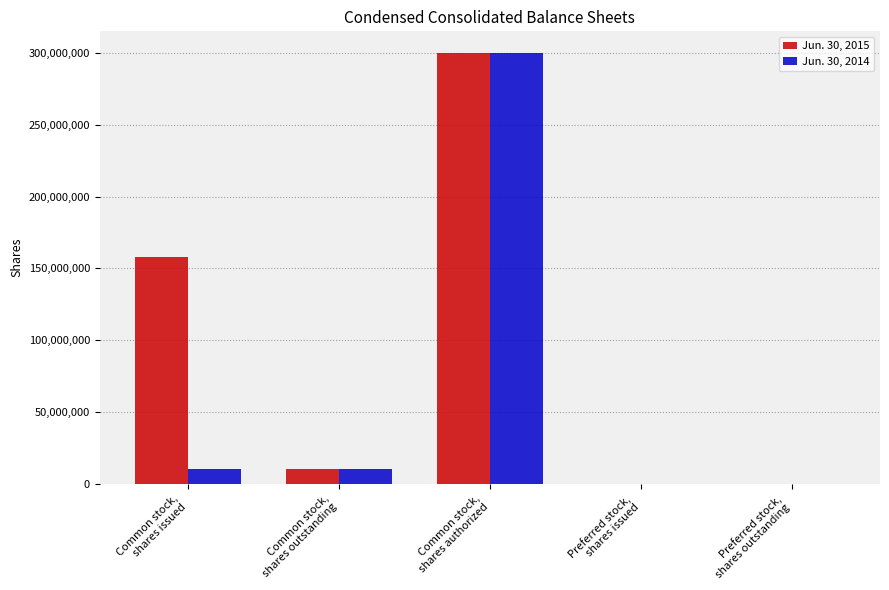

What is the maximum value shown in the chart?

300000000